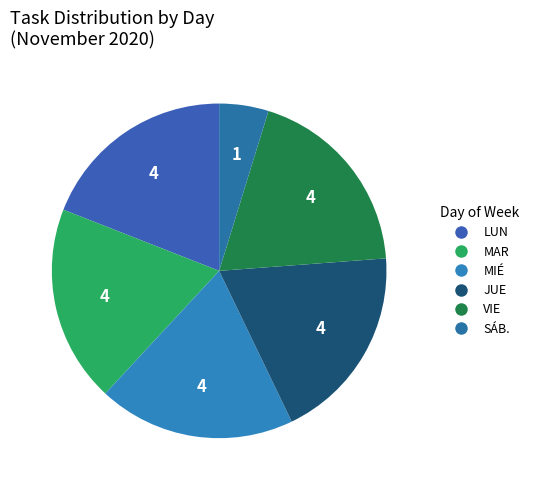

Which category has the biggest portion of the pie?

LUN